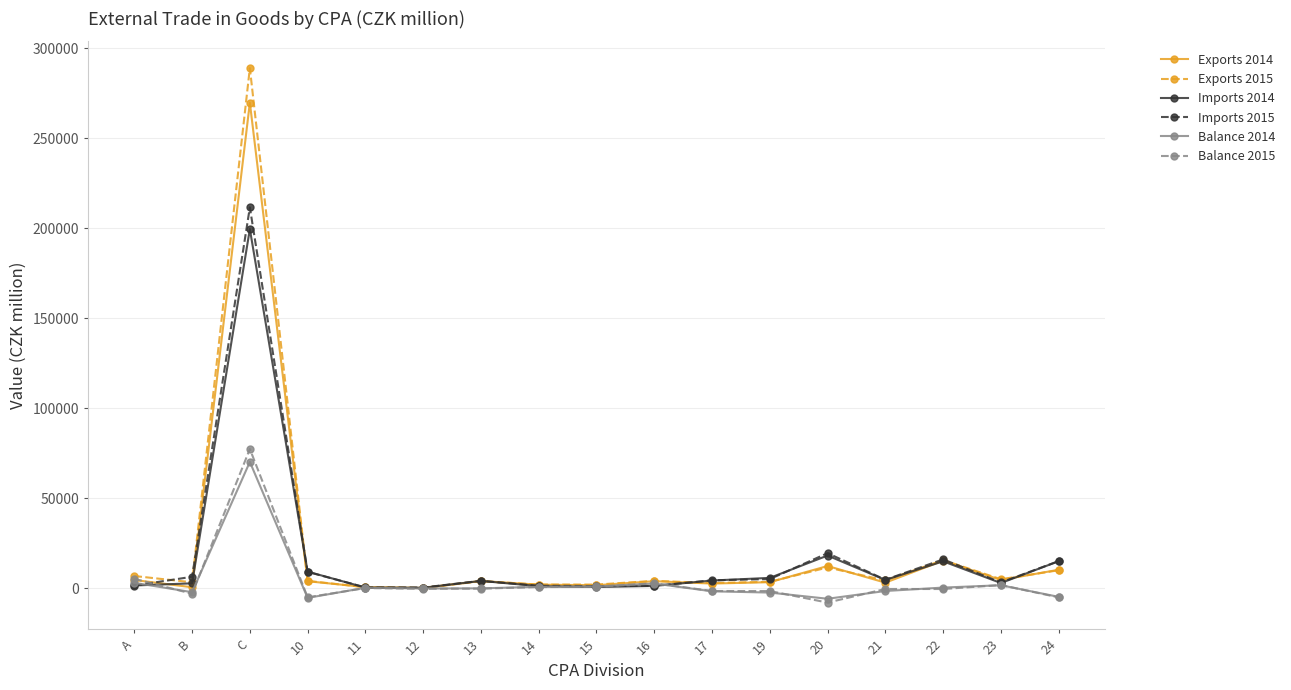

How many data points in Balance 2014 are above -47?

8